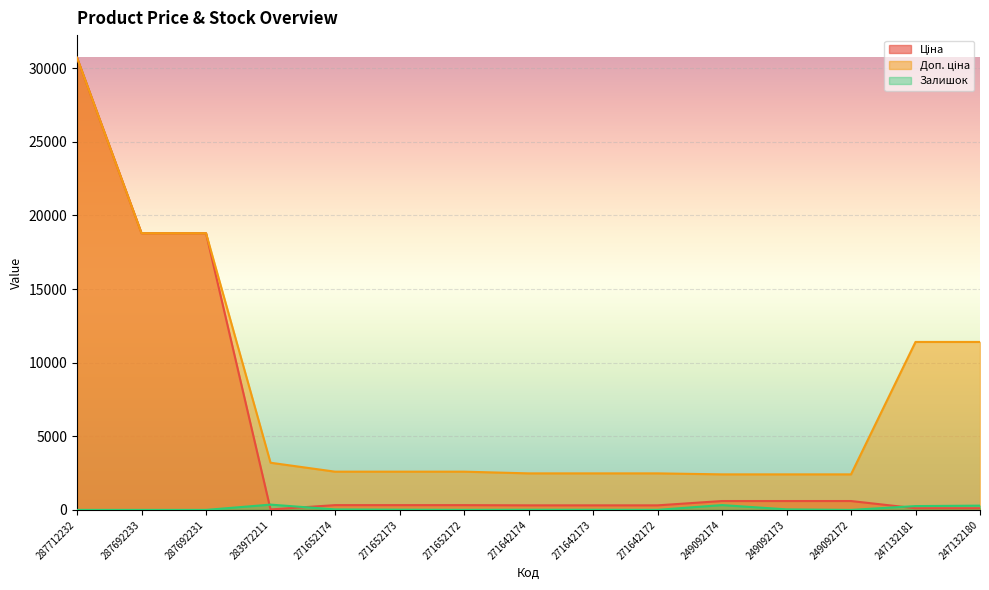

Reading right to left, transcribe all the data shown in this chart.

Ціна: 247132180=114.1	247132181=114.1	249092172=603.7	249092173=603.7	249092174=603.7	271642172=310.3	271642173=310.3	271642174=310.3	271652172=324.8	271652173=324.8	271652174=324.8	283972211=32.0	287692231=18796.8	287692233=18796.8	287712232=30717.1
Доп. ціна: 247132180=11410.0	247132181=11410.0	249092172=2414.8	249092173=2414.8	249092174=2414.8	271642172=2482.4	271642173=2482.4	271642174=2482.4	271652172=2598.3	271652173=2598.3	271652174=2598.3	283972211=3205.0	287692231=18796.8	287692233=18796.8	287712232=30717.1
Залишок: 247132180=290.0	247132181=260.0	249092172=0.0	249092173=38.0	249092174=328.0	271642172=4.0	271642173=10.0	271642174=11.0	271652172=4.0	271652173=15.0	271652174=34.0	283972211=360.0	287692231=0.0	287692233=0.0	287712232=0.0